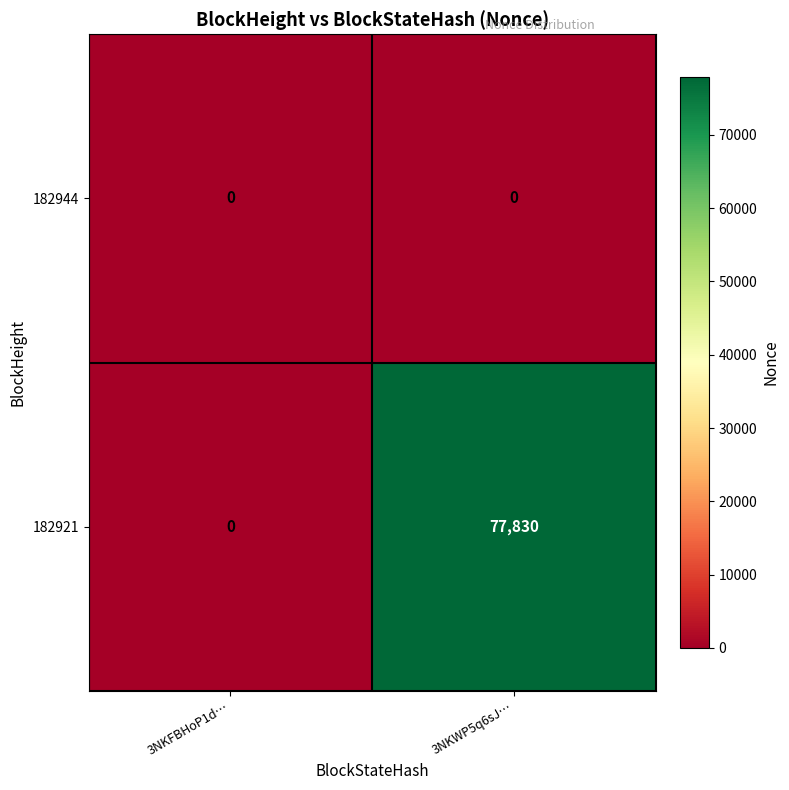

At which label is 182921 closest to 38915?

3NKFBHoP1d…